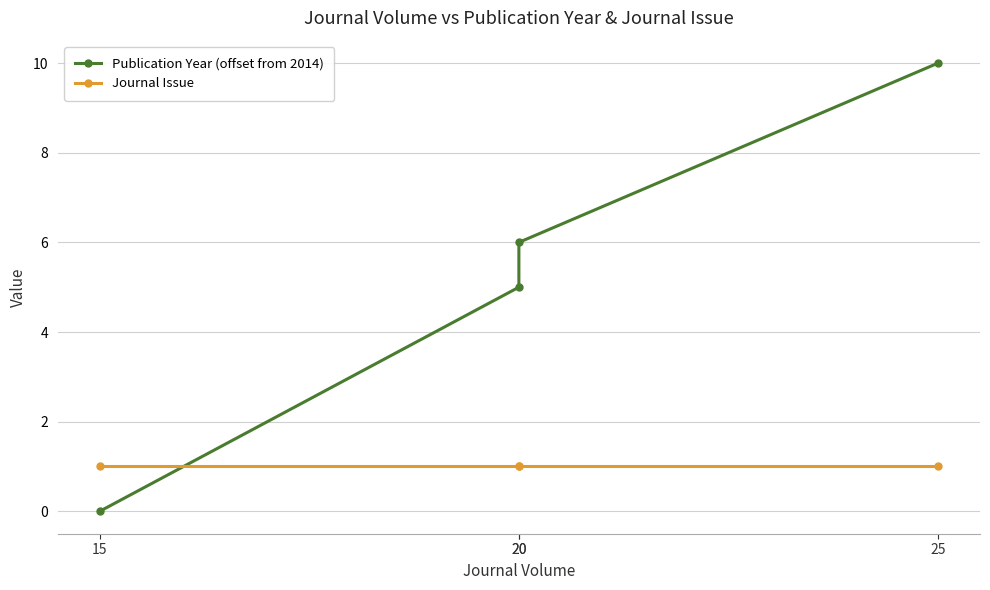

True or false: Journal Issue has a value of 1 at 25.

True